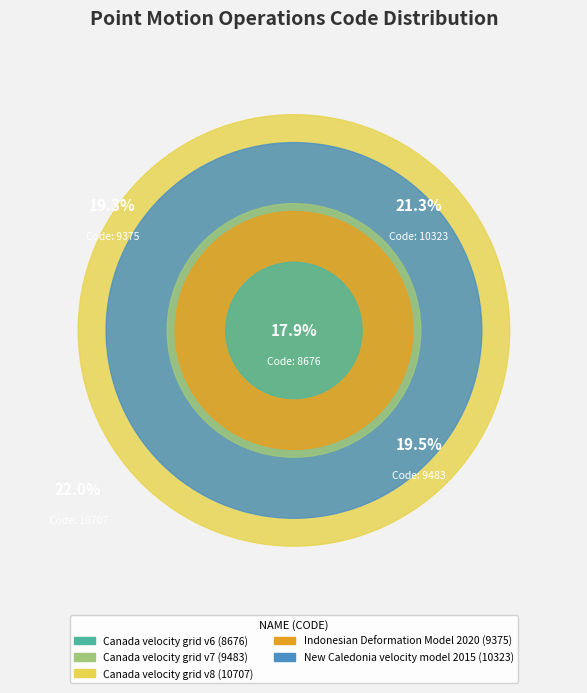

Is Canada velocity grid v6 the majority of the pie?

No